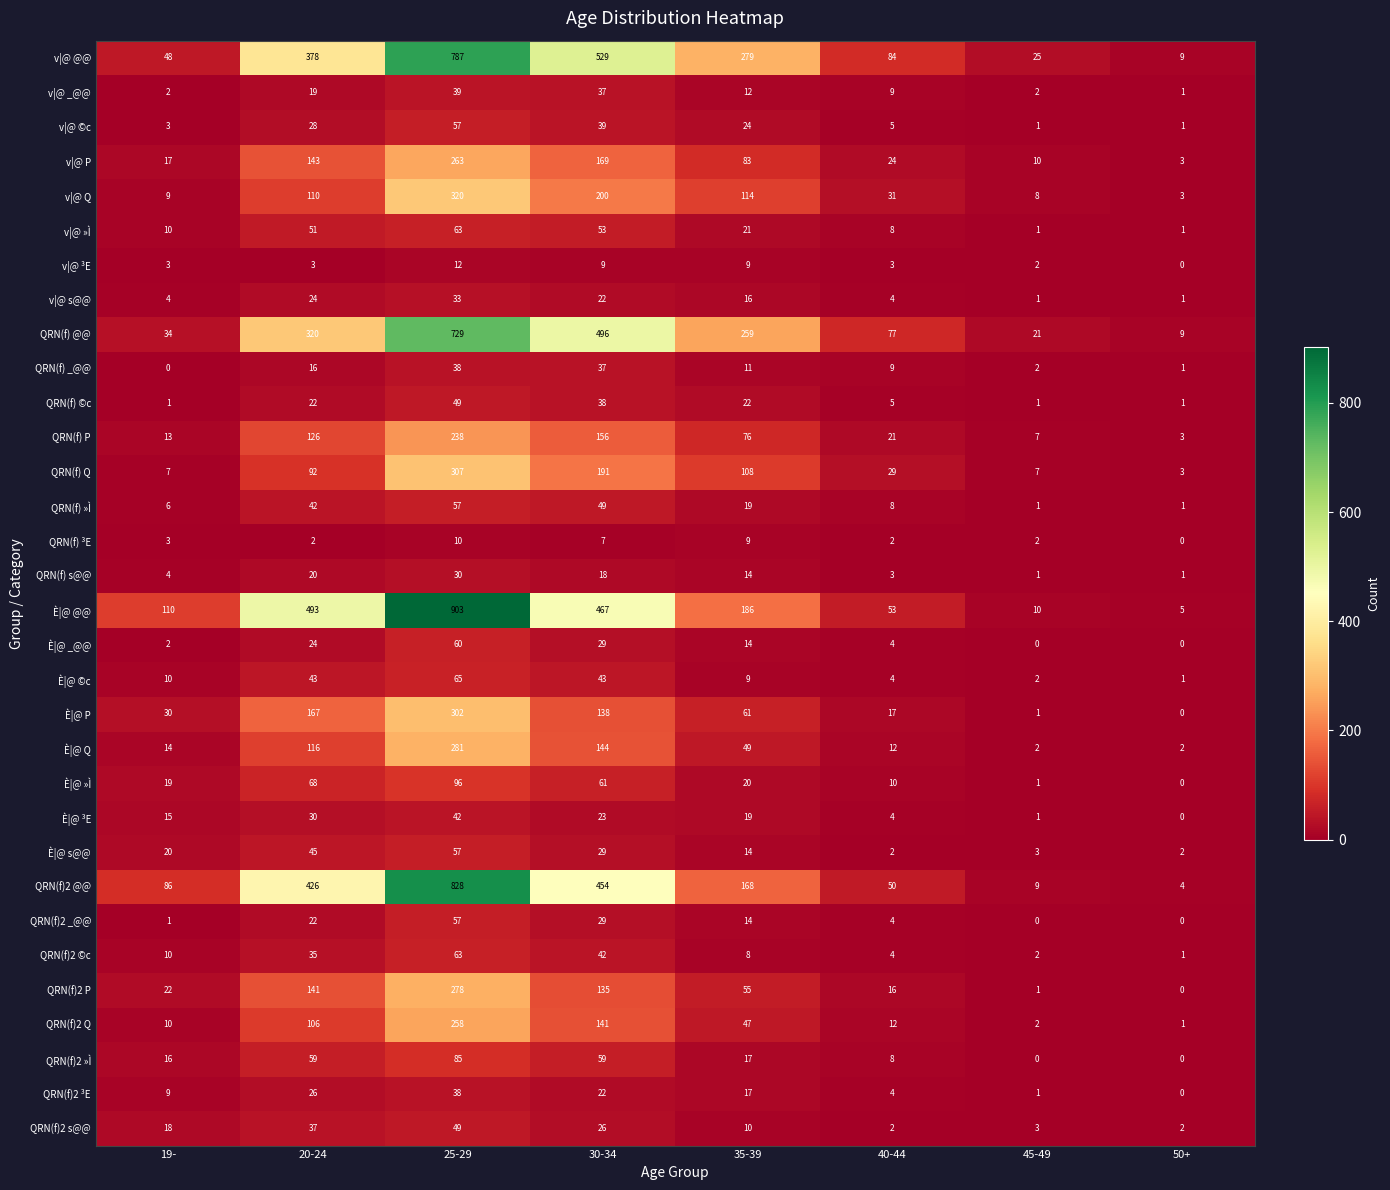

What is the sum of all QRN(f)2 ©c values?

165